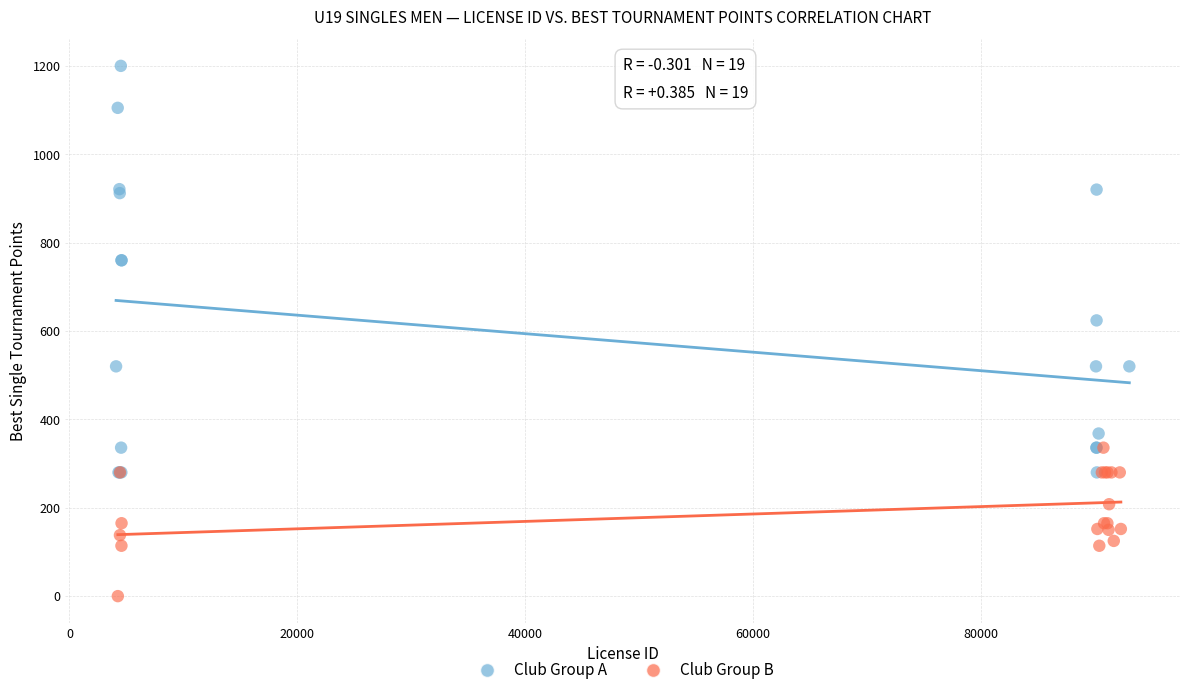

Which series reaches the minimum Y coordinate?

Club Group B